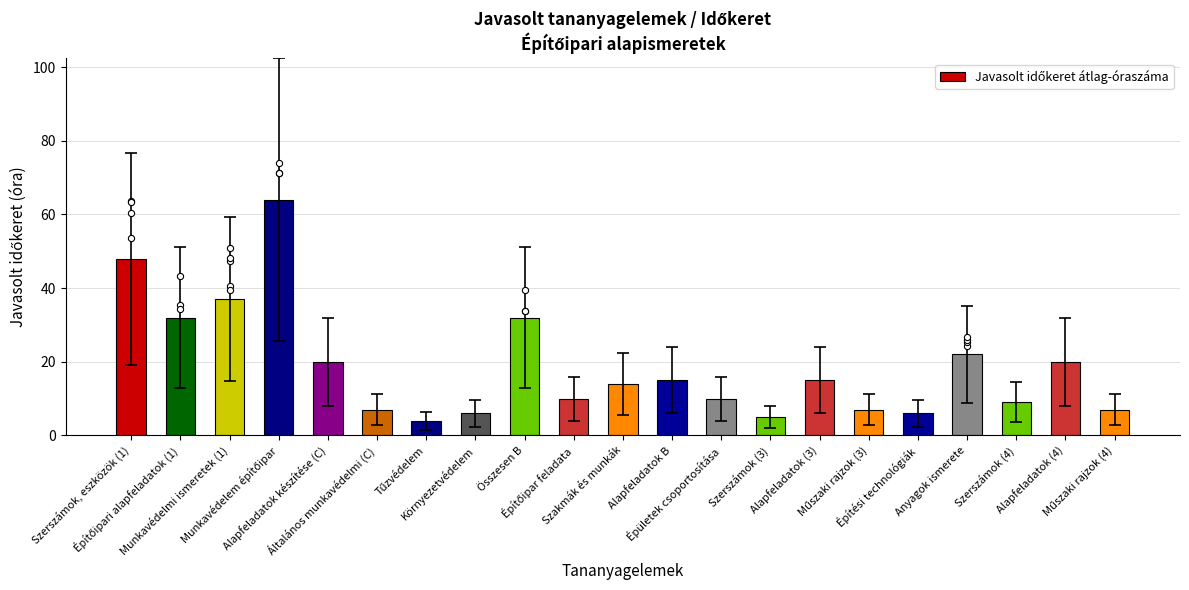

What is the change in value from Építőipari alapfeladatok (1) to Műszaki rajzok (4)?

-25